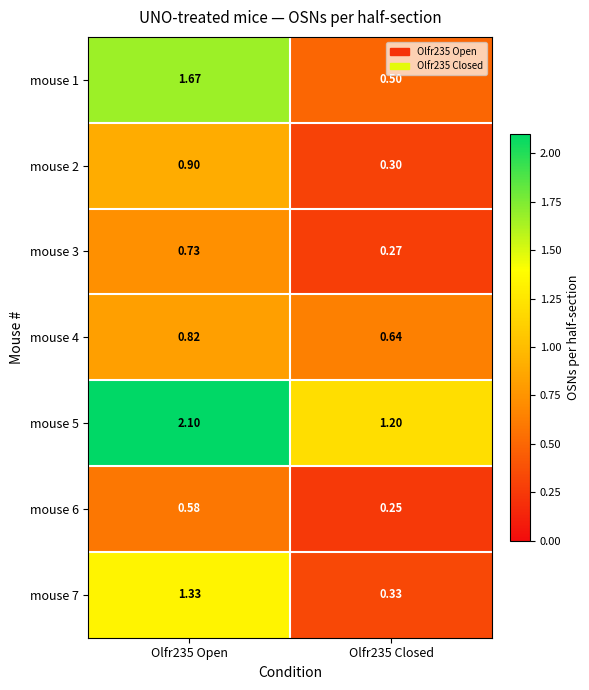

Is the value of mouse 1 at Olfr235 Closed greater than the value of mouse 3 at Olfr235 Closed?

Yes